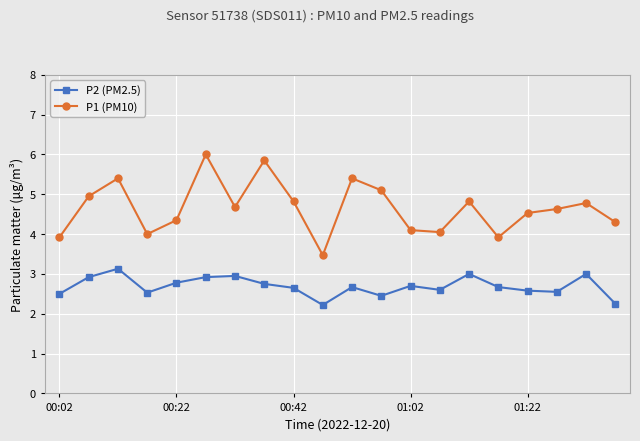

Which series has the widest spread of values?

P1 (PM10)